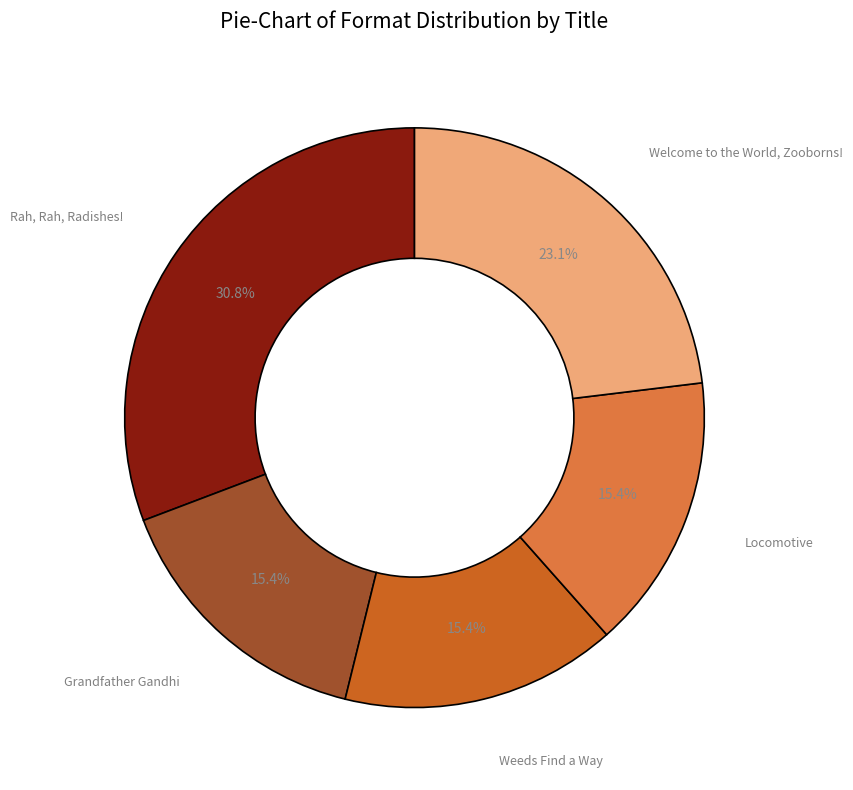

Does any single category account for the majority?

No